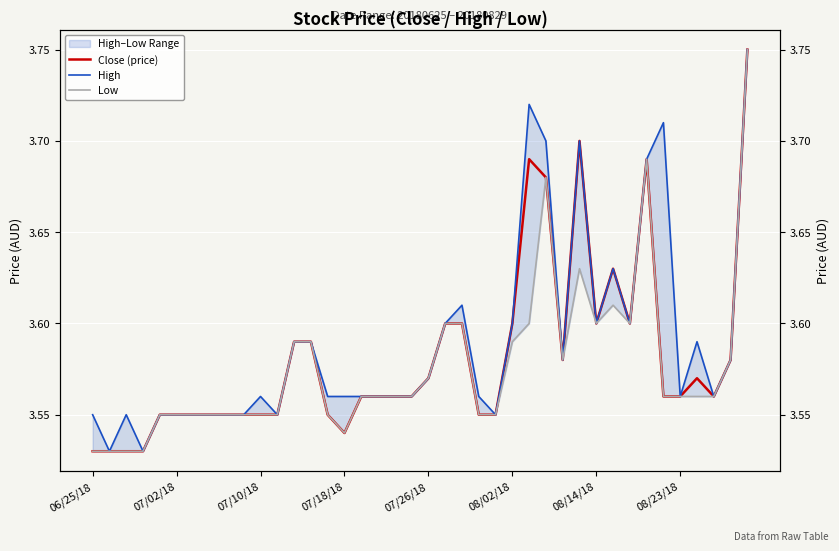

Is this an area chart (filled region under the line)?

No